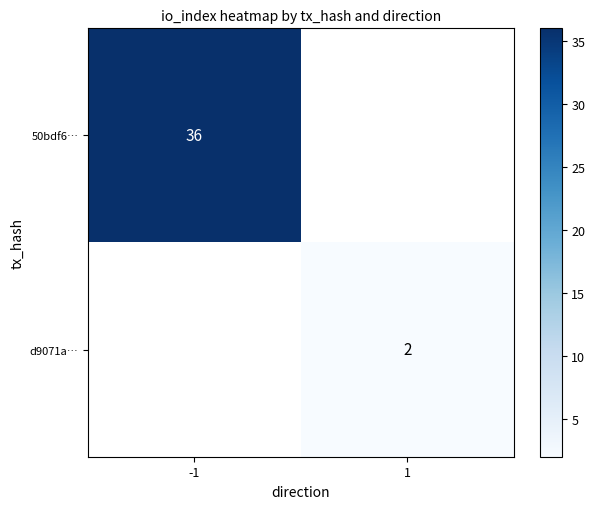

The 50bdf6… series shows 36 at -1. True or false?

True